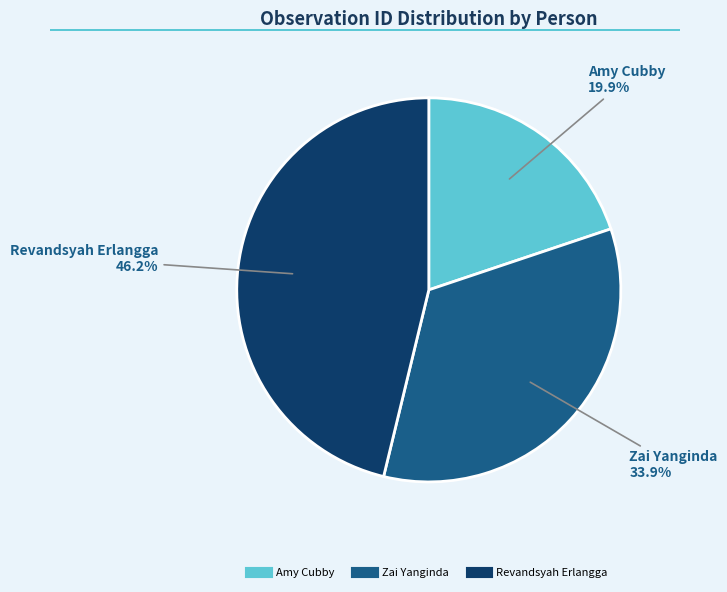

Rank the categories by value from lowest to highest.

Amy Cubby, Zai Yanginda, Revandsyah Erlangga